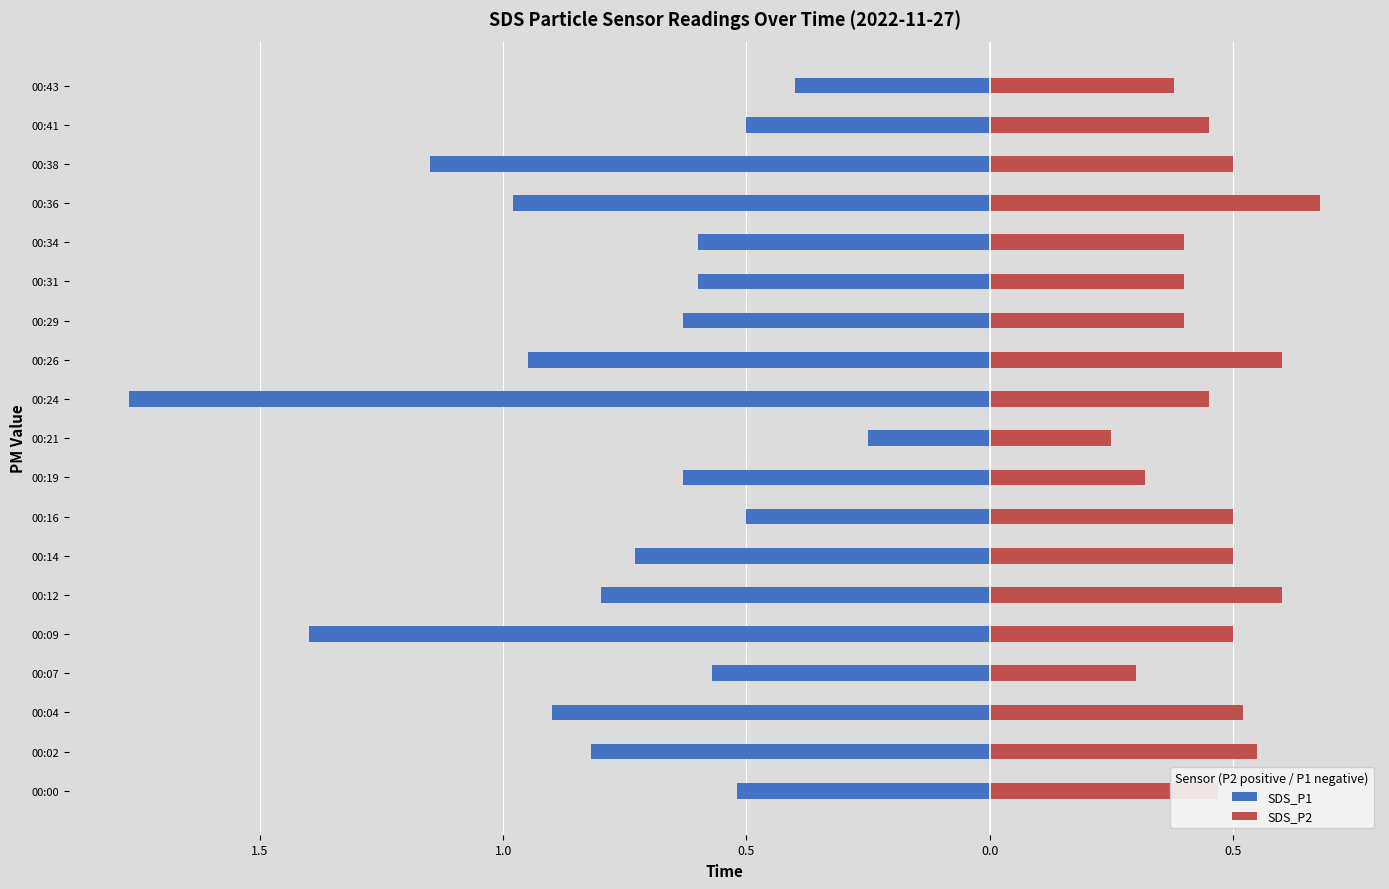

How many series are shown in this chart?

2